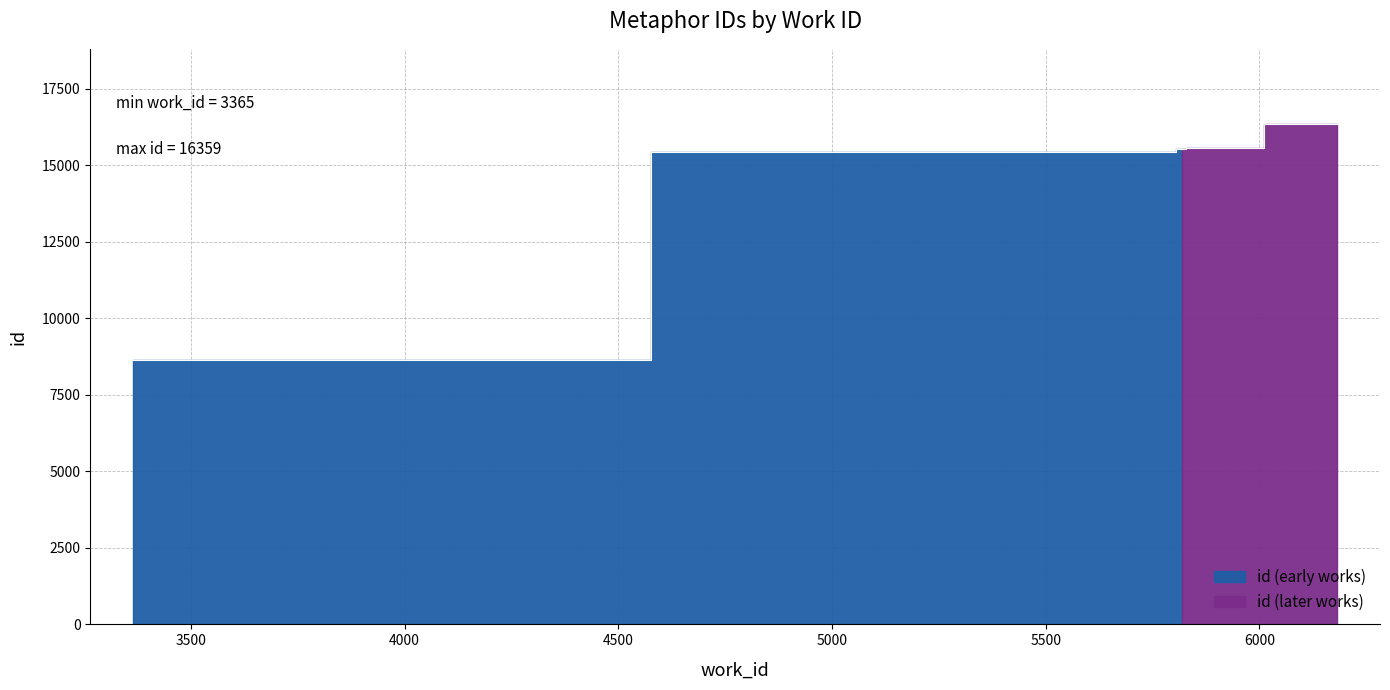

Reading left to right, list all the values displayed in this chart.

3365=8639	5793=15453	5787=15454	5817=15531	5818=15532	5819=15533	5835=15560	5838=15567	5839=15568	6182=16359